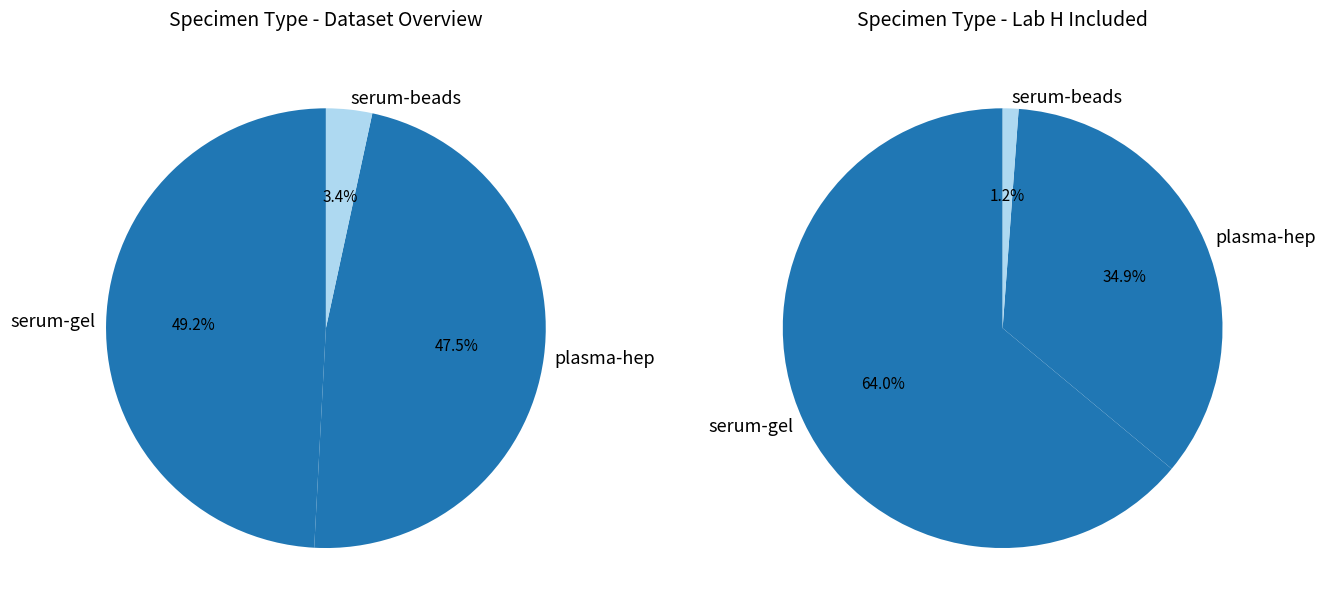

How many segments does this pie chart have?

3